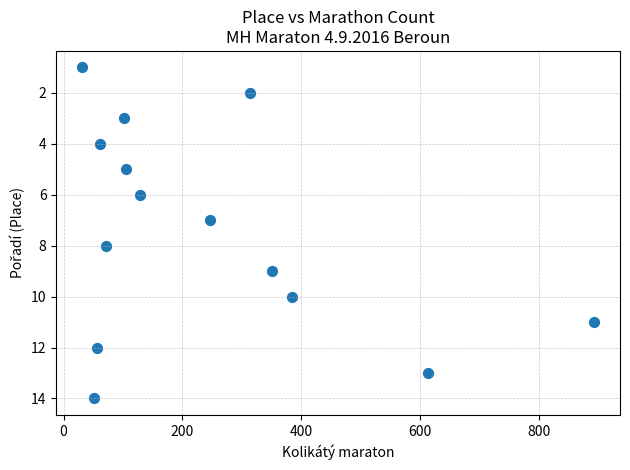

What is the range of Y values (max minus min)?

13